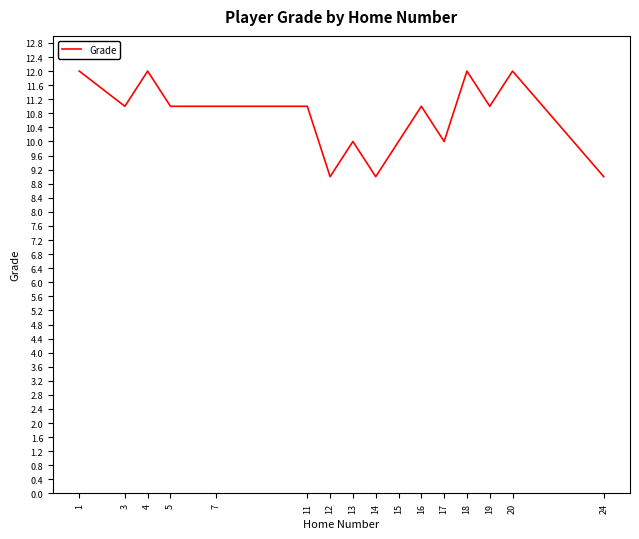

How many series are shown in this chart?

1